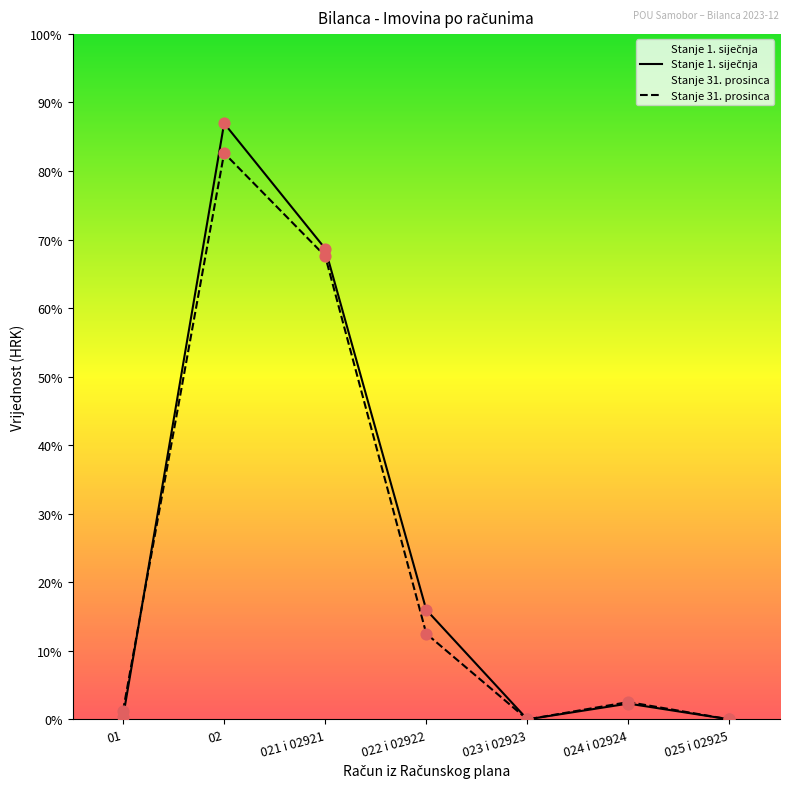

At how many categories does at least one series exceed 579089?

2